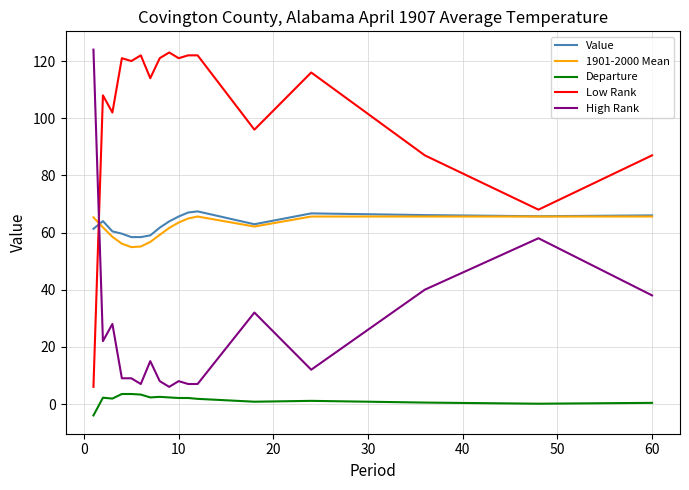

What is the greatest value displayed?

124.0